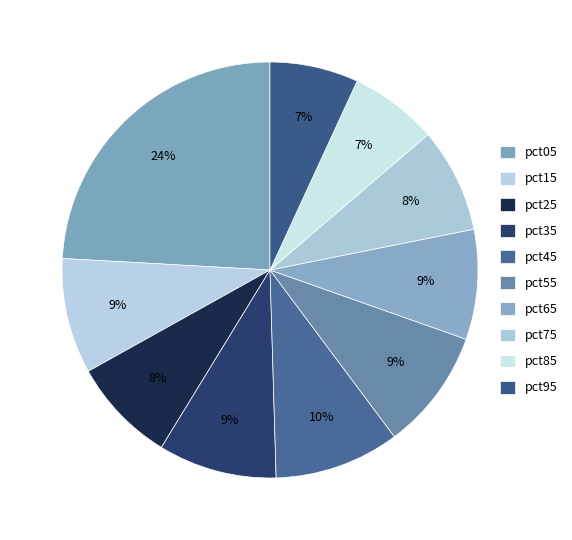

How many slices are in this pie chart?

10